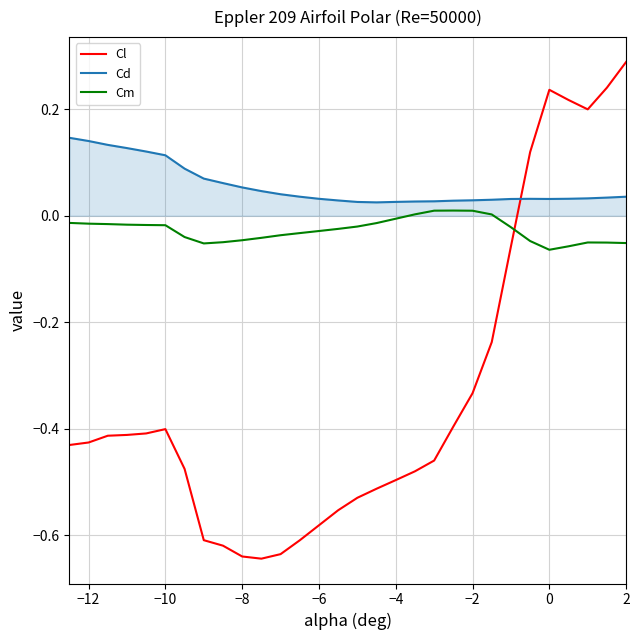

List the series in order of their peak value, highest first.

Cl, Cd, Cm